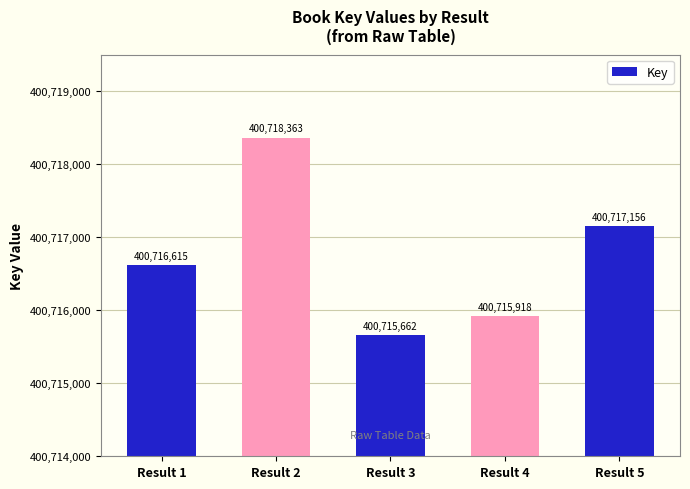

At which label is the value closest to 400717012?

Result 5